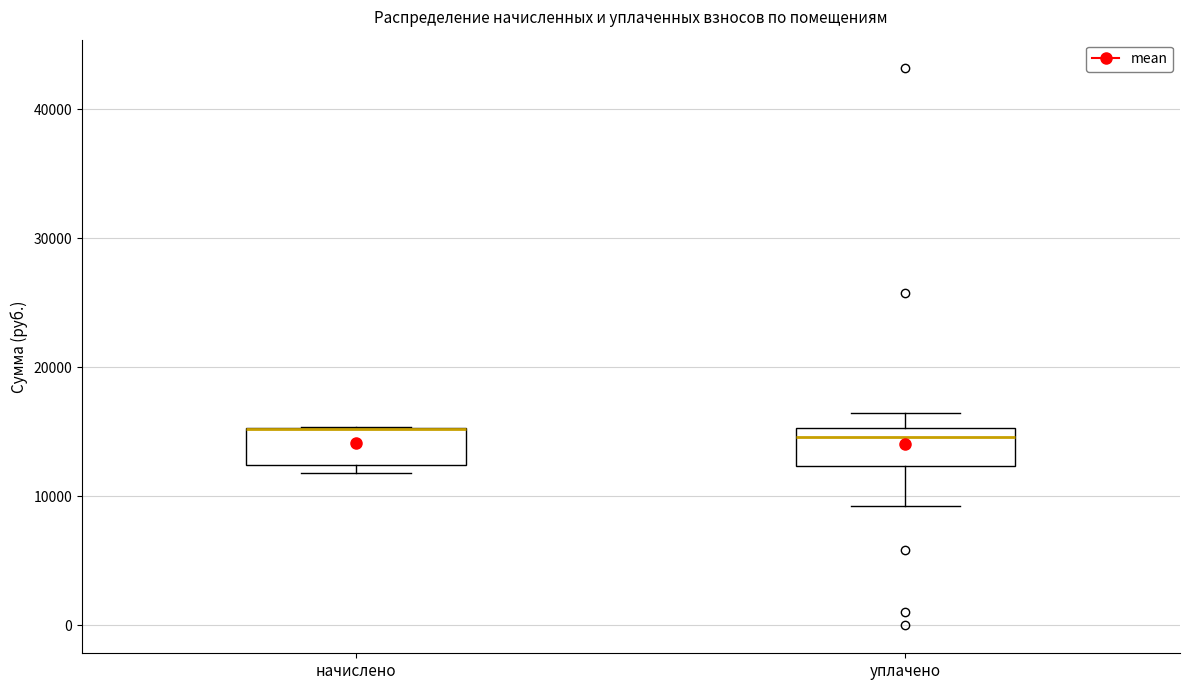

Where does the upper whisker of the box for уплачено end on the y-axis? The values are not printed on the chart, so give them approximately, as read against the axis.

16000